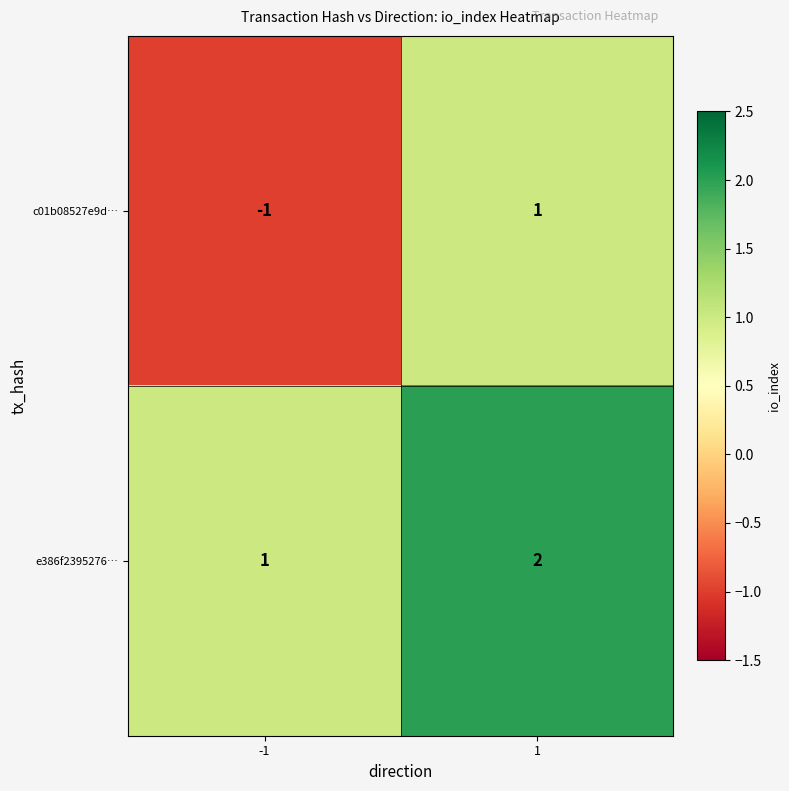

List the series in order of their overall mean, highest first.

e386f2395276…, c01b08527e9d…